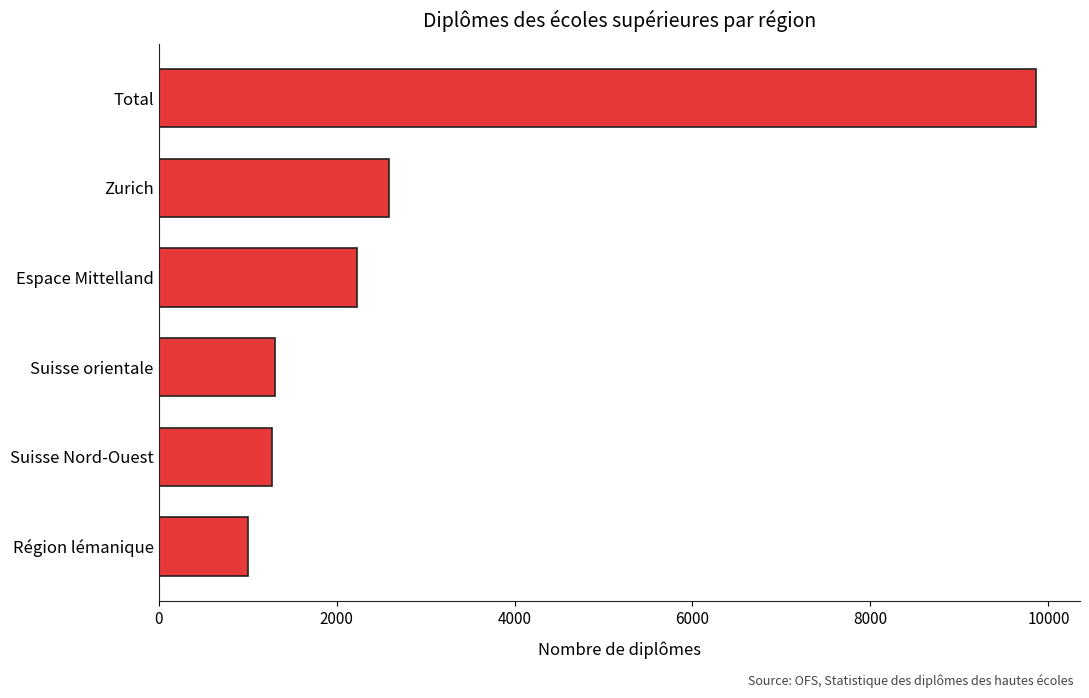

The chart shows a value of 1004 at Région lémanique. True or false?

True